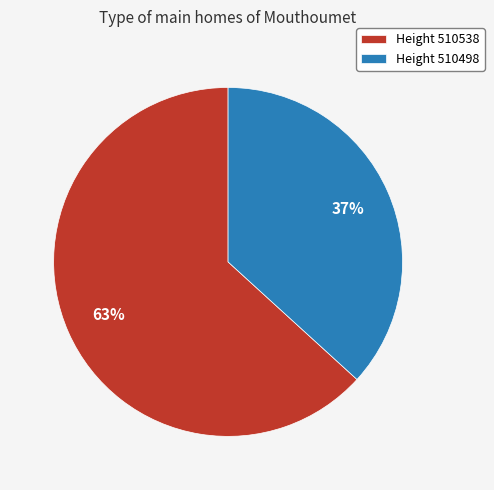

Approximately how many times larger is the value at Height 510538 compared to Height 510498?

1.7